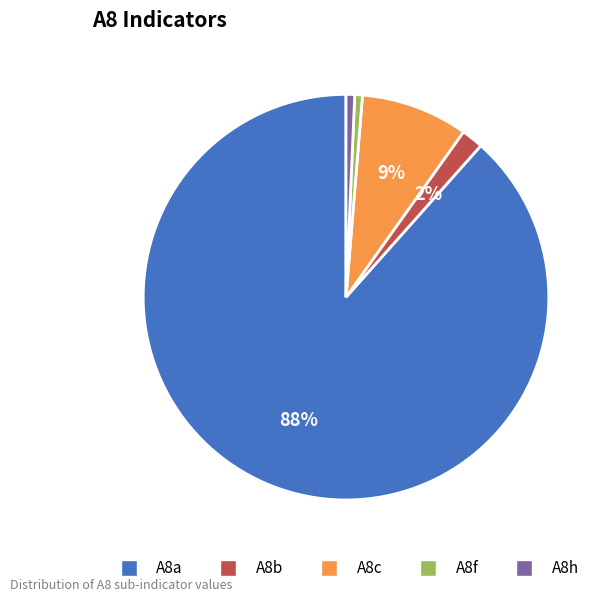

What percentage is the A8h slice, to the nearest percent?

1%